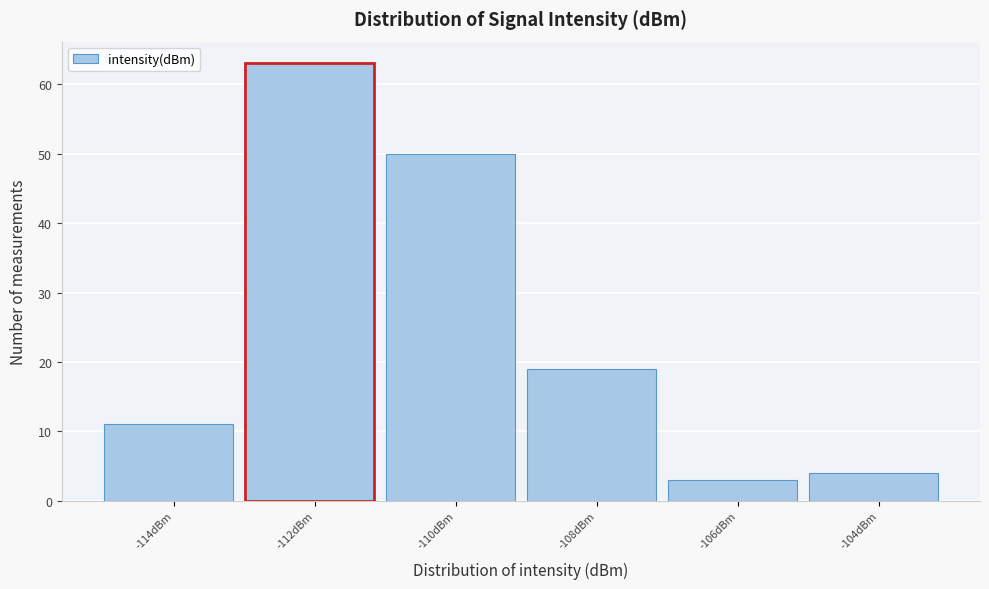

Reading left to right, extract all data points from this chart.

-114dBm=11	-112dBm=63	-110dBm=50	-108dBm=19	-106dBm=3	-104dBm=4